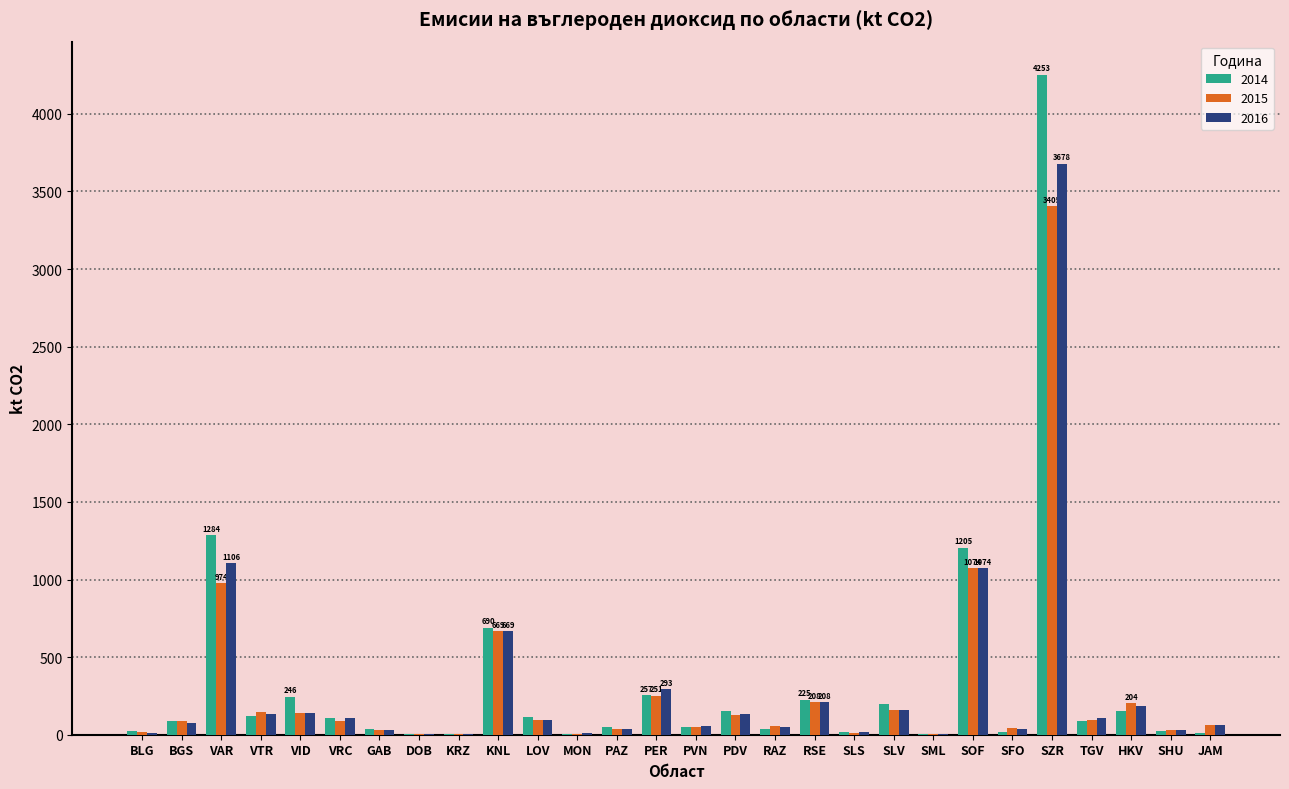

Does the chart contain stacked bars?

No